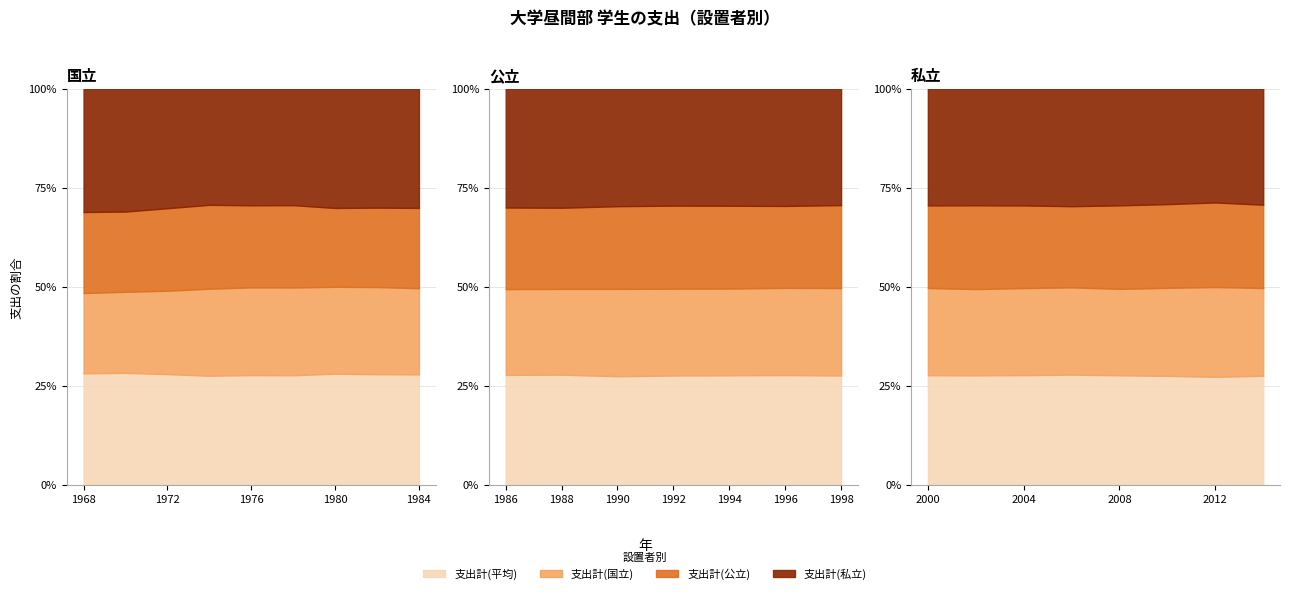

What is the difference between the maximum and minimum values in the 支出計(国立) series?

1435300